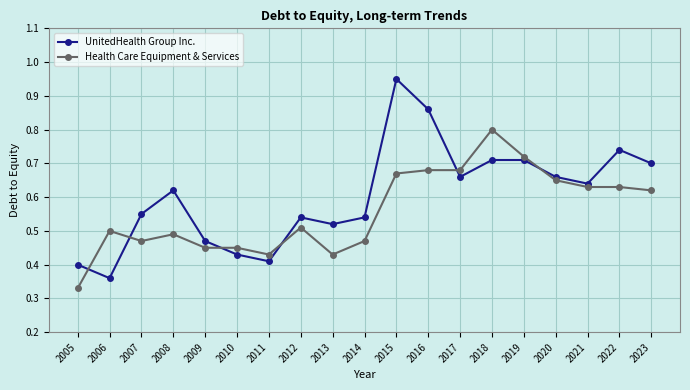

At which category does UnitedHealth Group Inc. reach its first local peak?

2008